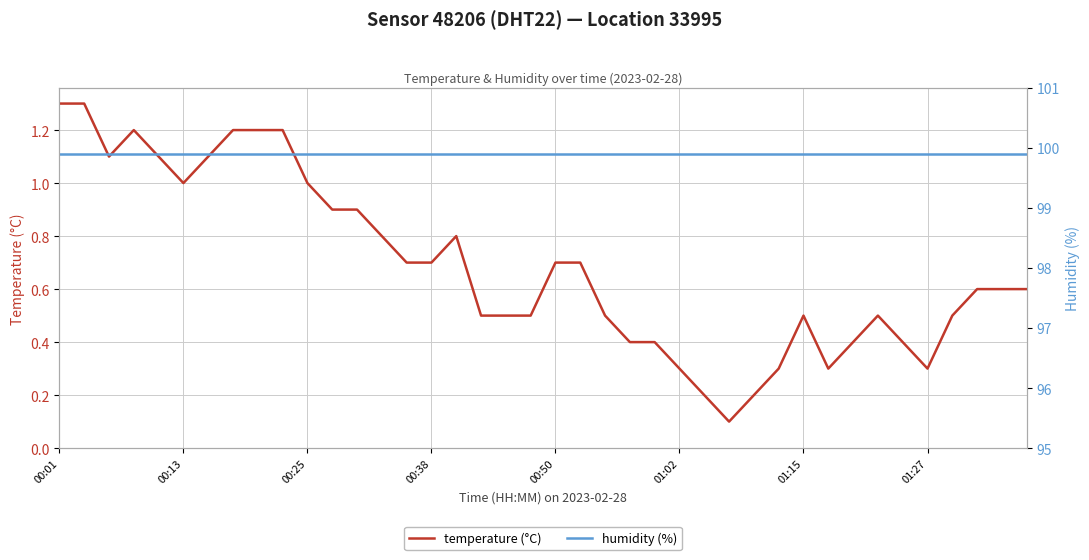

What is the smallest value displayed?

0.1